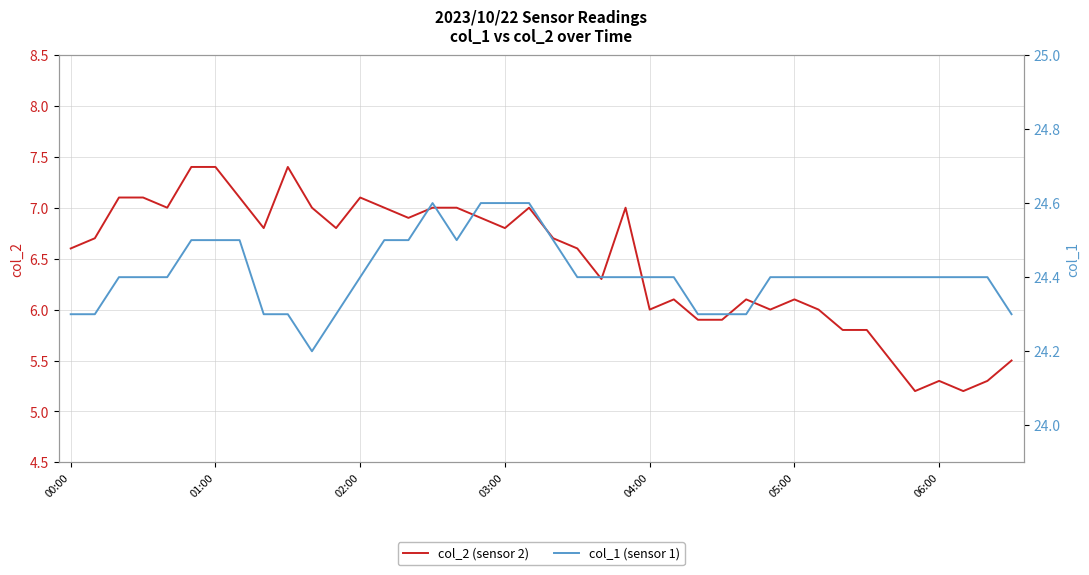

What is the highest value of the col_2 (sensor 2) series?

7.4